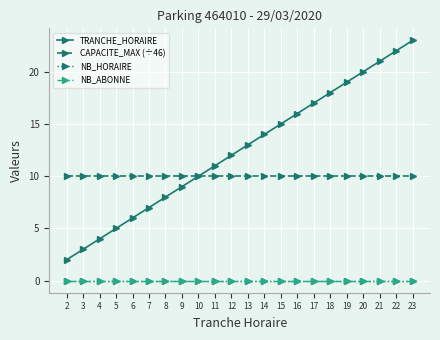

True or false: TRANCHE_HORAIRE and CAPACITE_MAX (÷46) intersect in this chart.

False